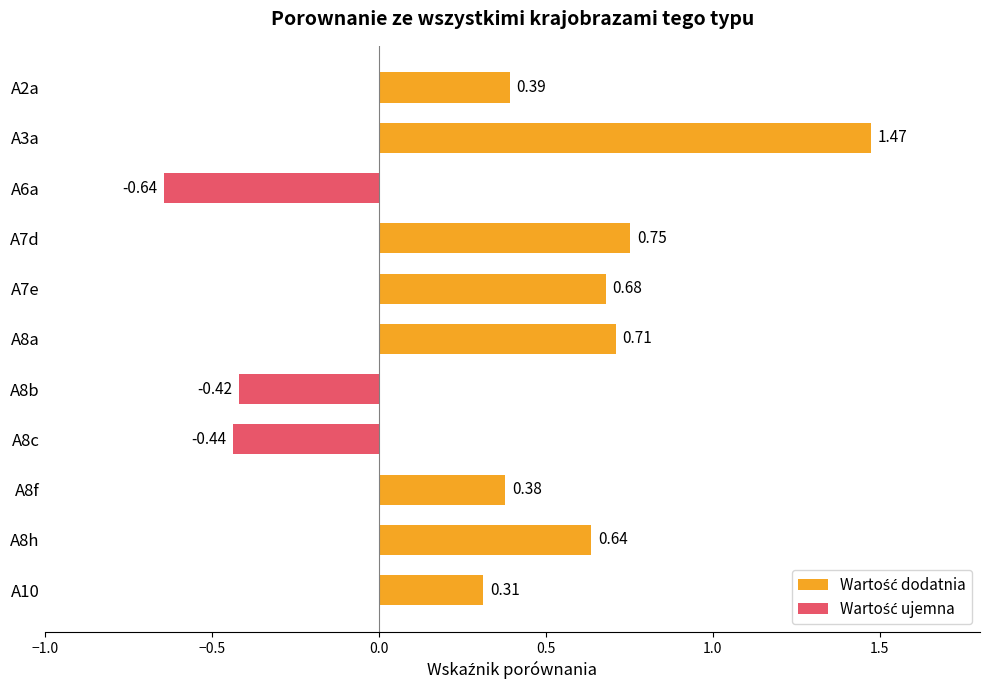

How many values are between 0 and 1?

7